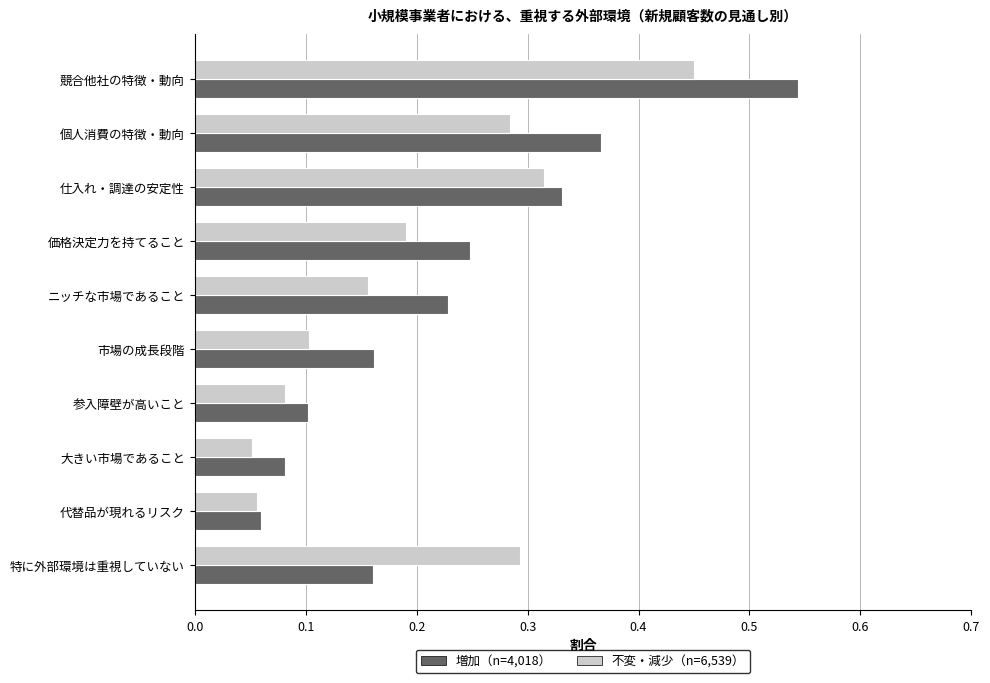

Which category has the highest value in the 増加（n=4,018） series?

競合他社の特徴・動向